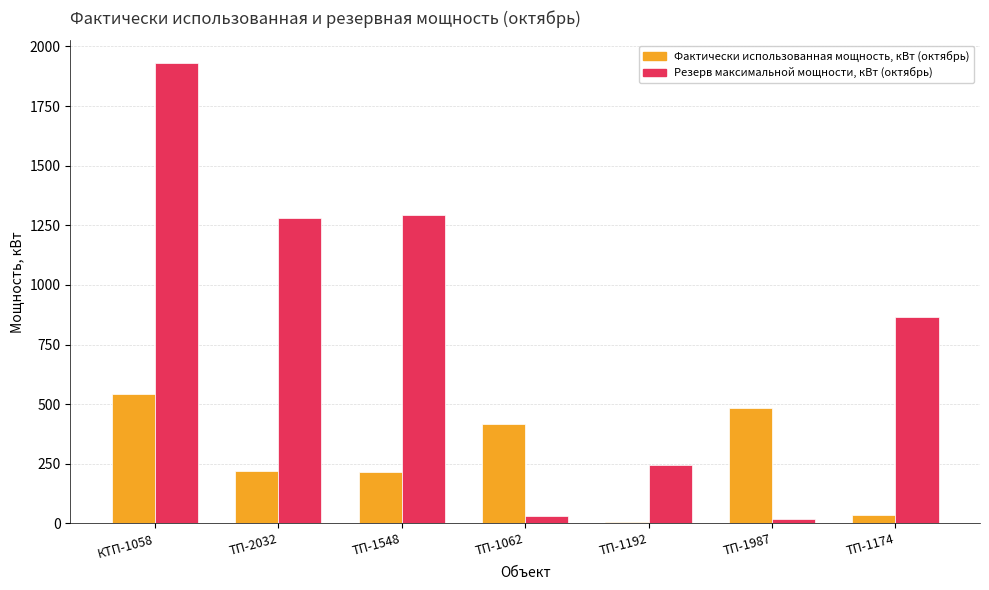

What is the smallest value displayed?

6.6